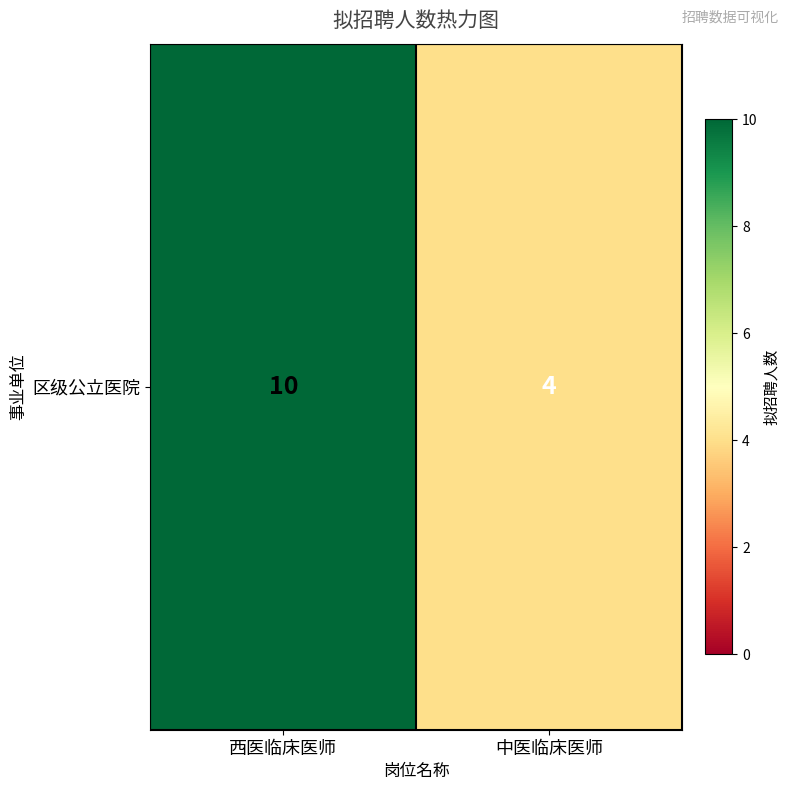

The value at 西医临床医师 is 10. True or false?

True